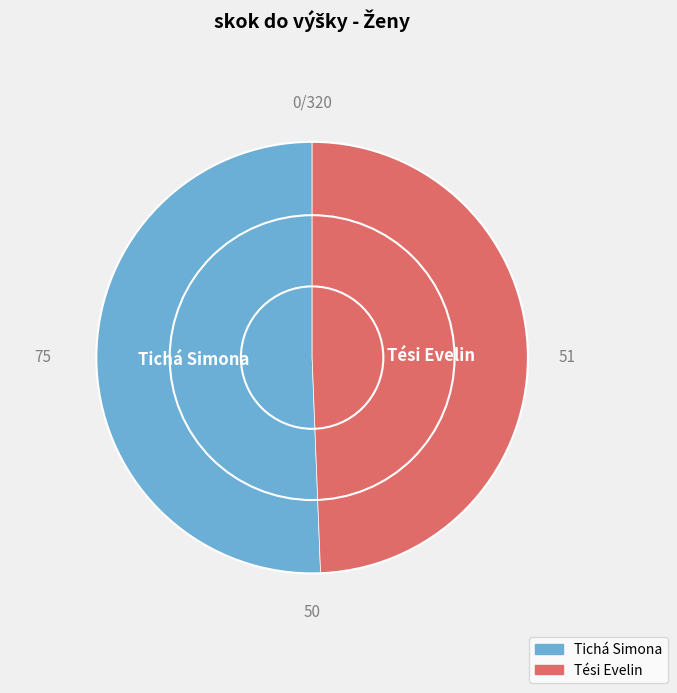

Rank the categories by value from highest to lowest.

Tichá Simona, Tési Evelin